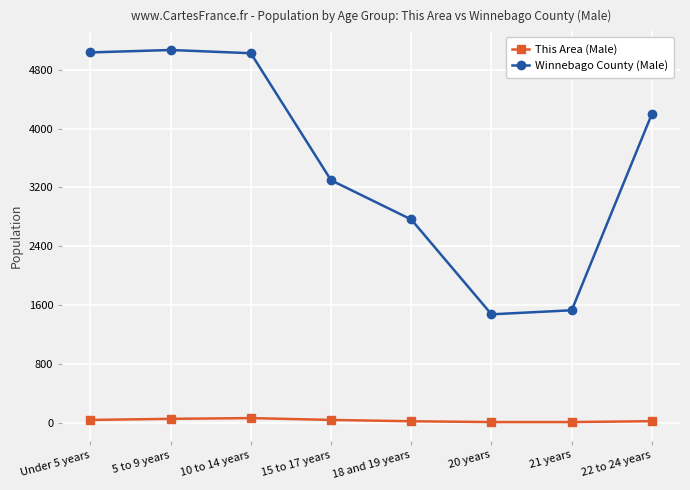

What is the average value of the This Area (Male) series?

29